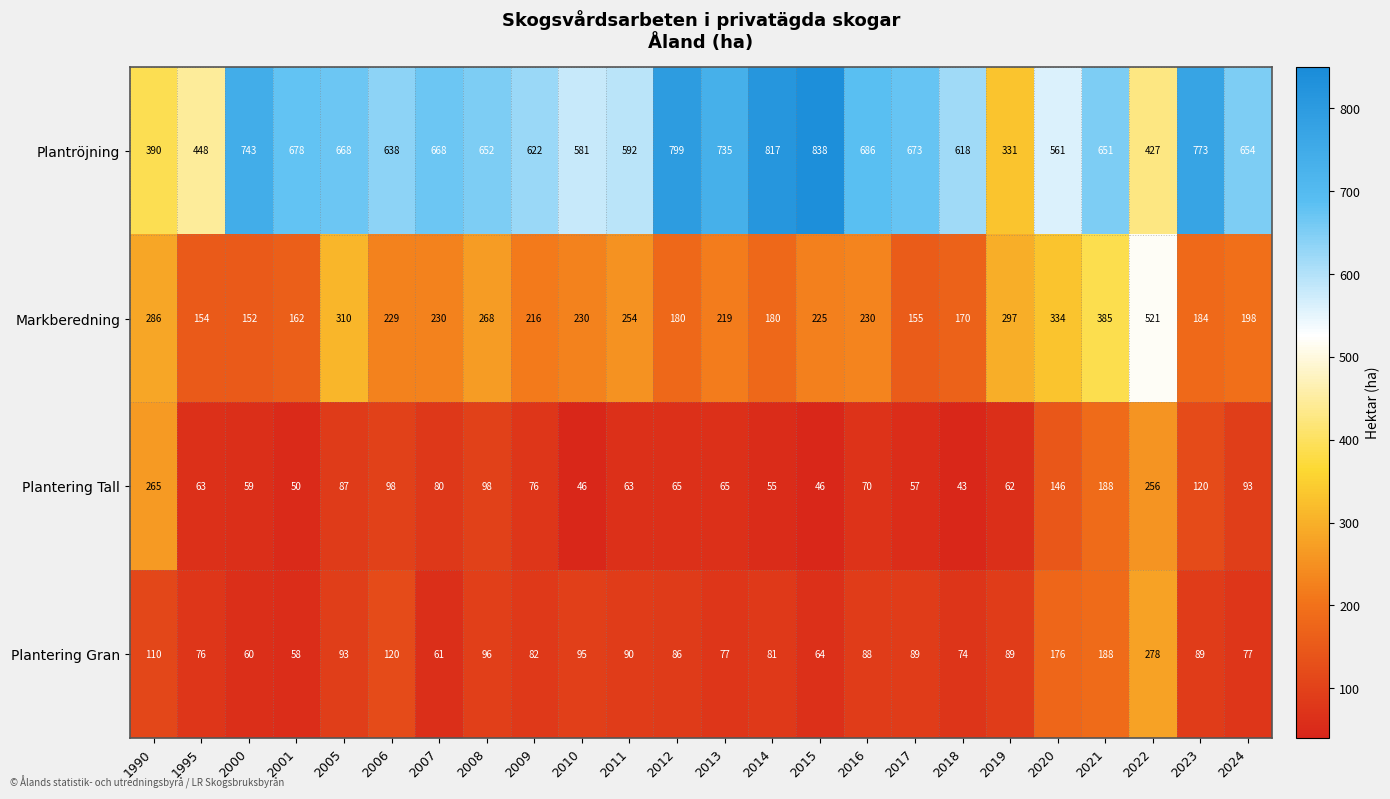

True or false: Markberedning has a value of 155 at 2017.

True